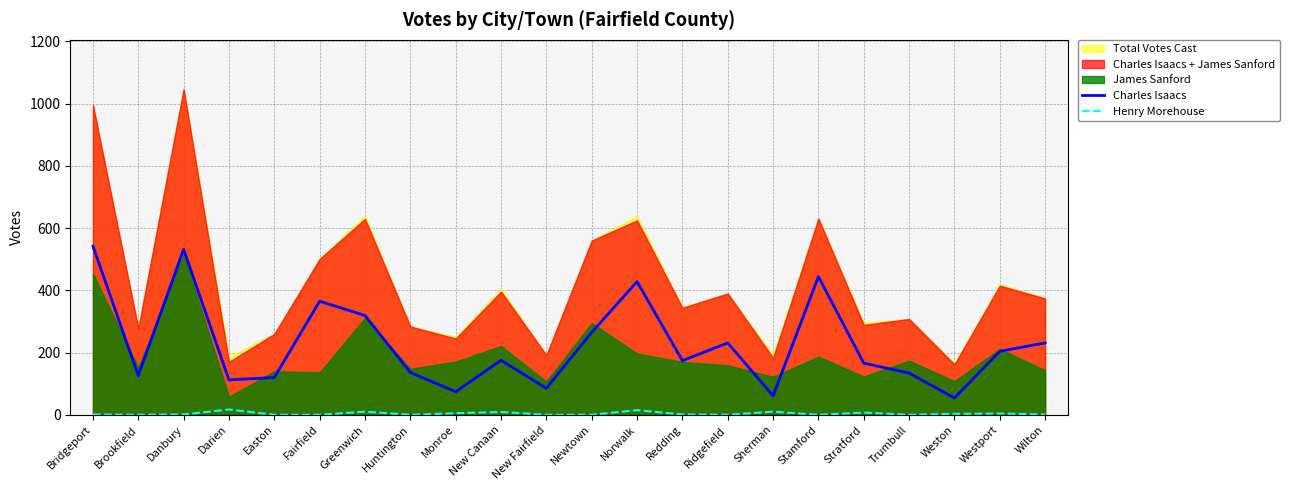

What is the difference between the highest and lowest values at New Fairfield?

85